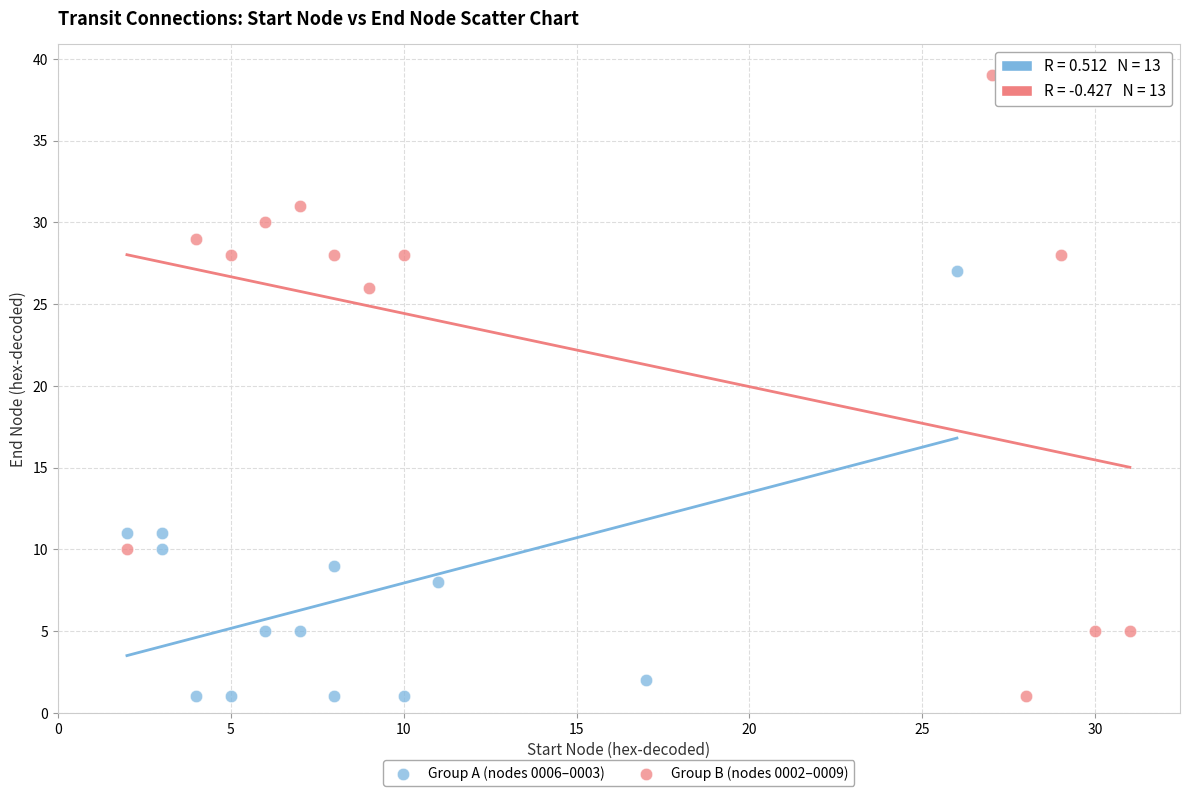

Which series contains the highest Y value?

Group B (nodes 0002–0009)